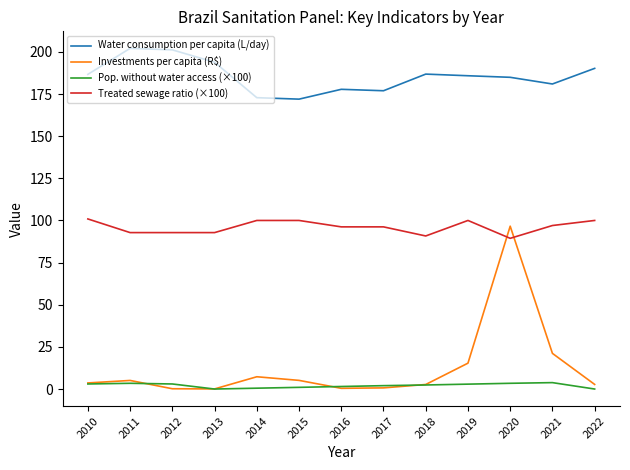

Is the value of Water consumption per capita (L/day) at 2011 greater than the value of Pop. without water access (×100) at 2016?

Yes